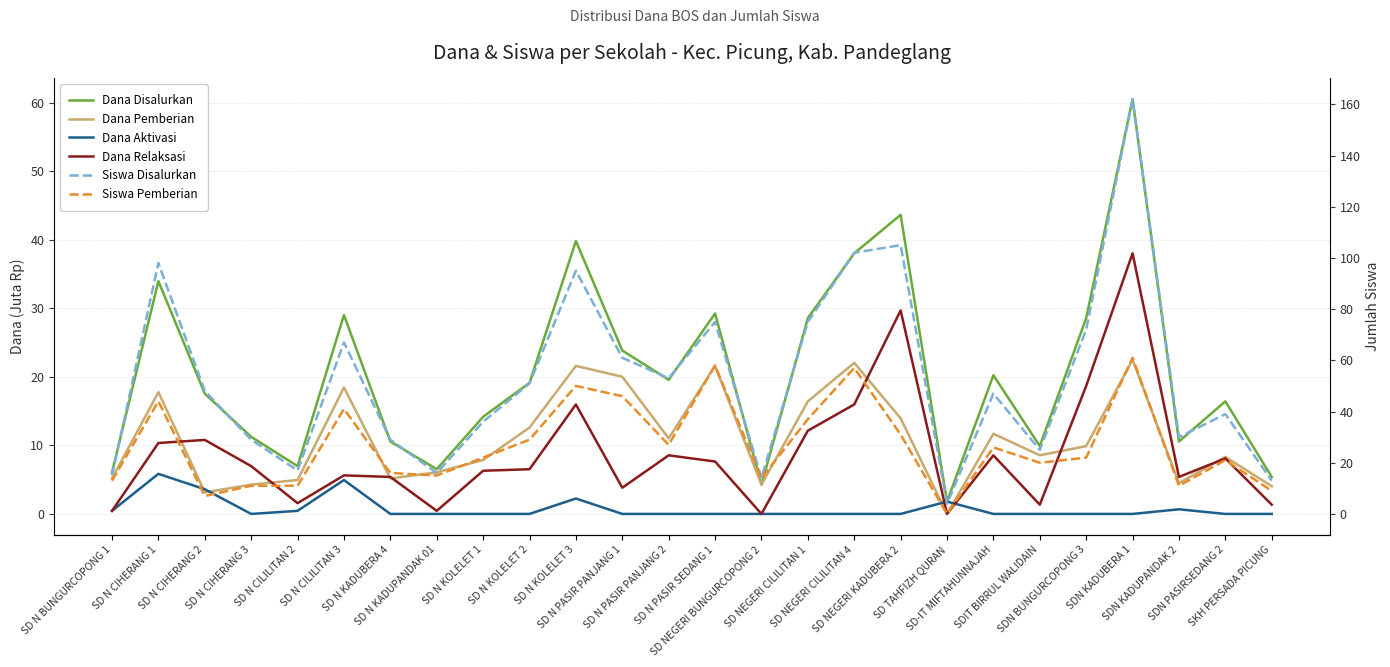

How many interior local peaks does the Dana Pemberian series have?

8